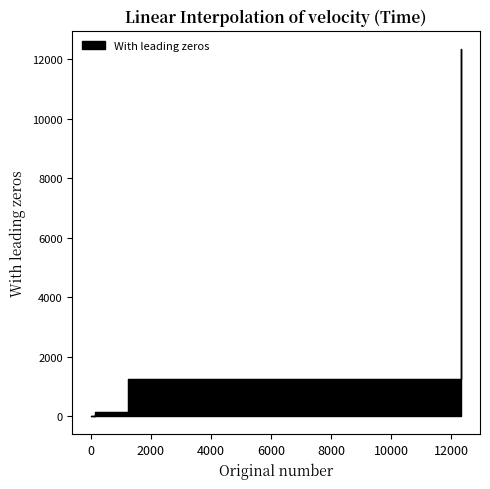

What is the minimum value shown in the chart?

1